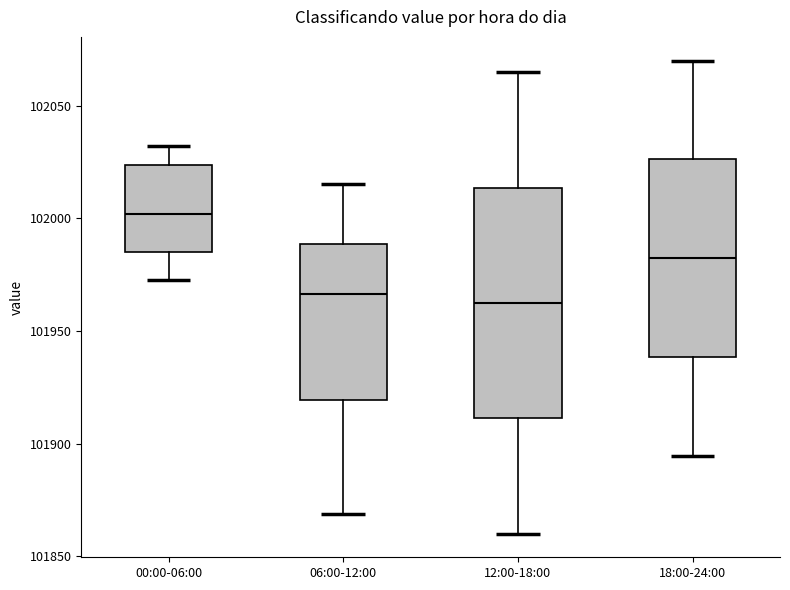

Where does the lower whisker of the box for 12:00-18:00 end on the y-axis? The values are not printed on the chart, so give them approximately, as read against the axis.

101860